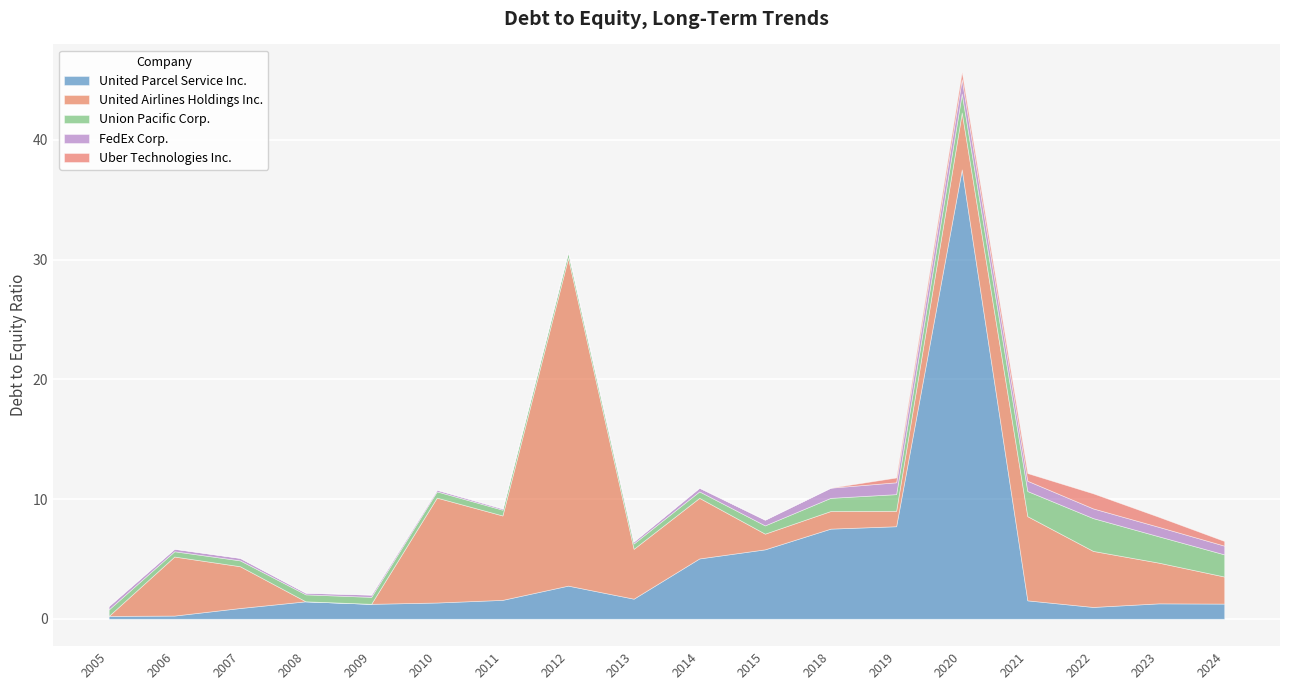

What is the sum of all FedEx Corp. values?

8.6